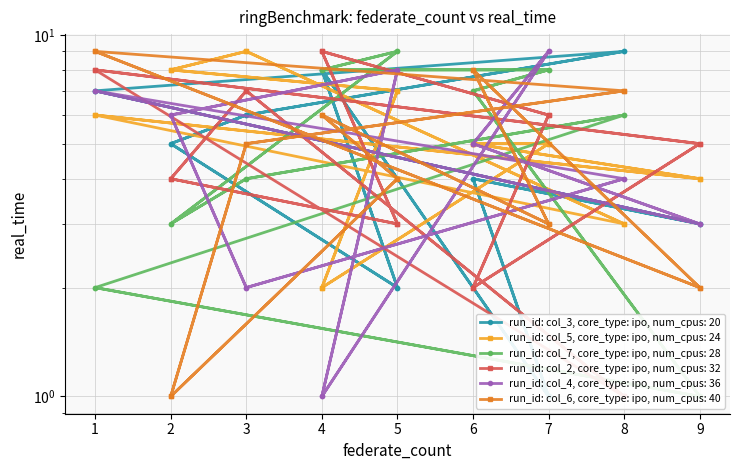

How many times do col_6 and col_5 cross each other?

12